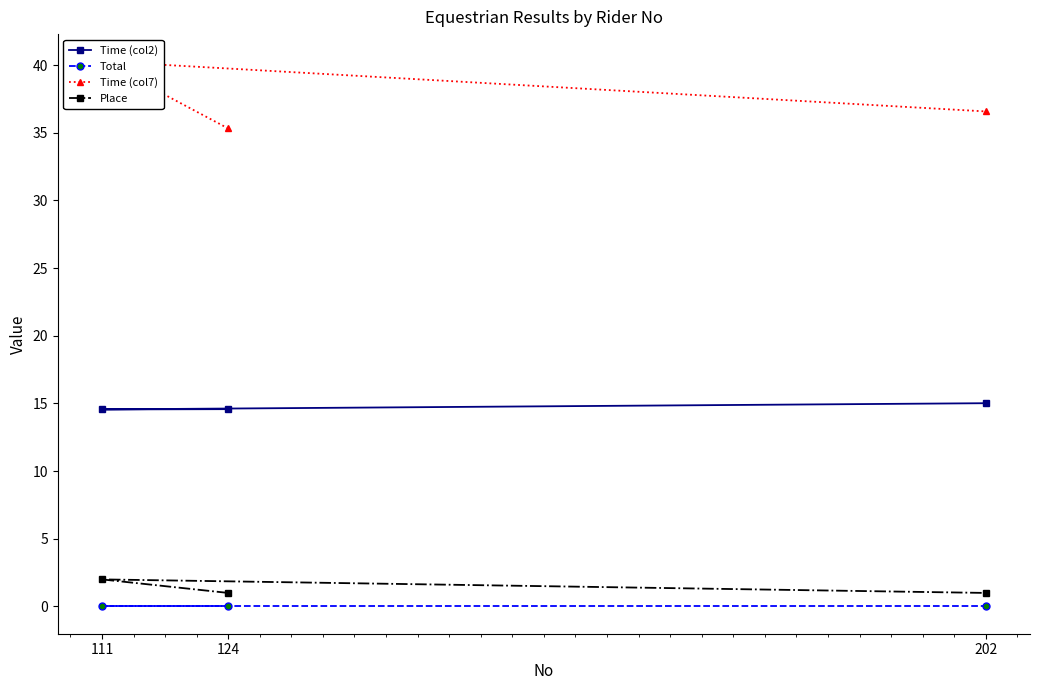

What are all the series names shown in the legend?

Time (col2), Total, Time (col7), Place